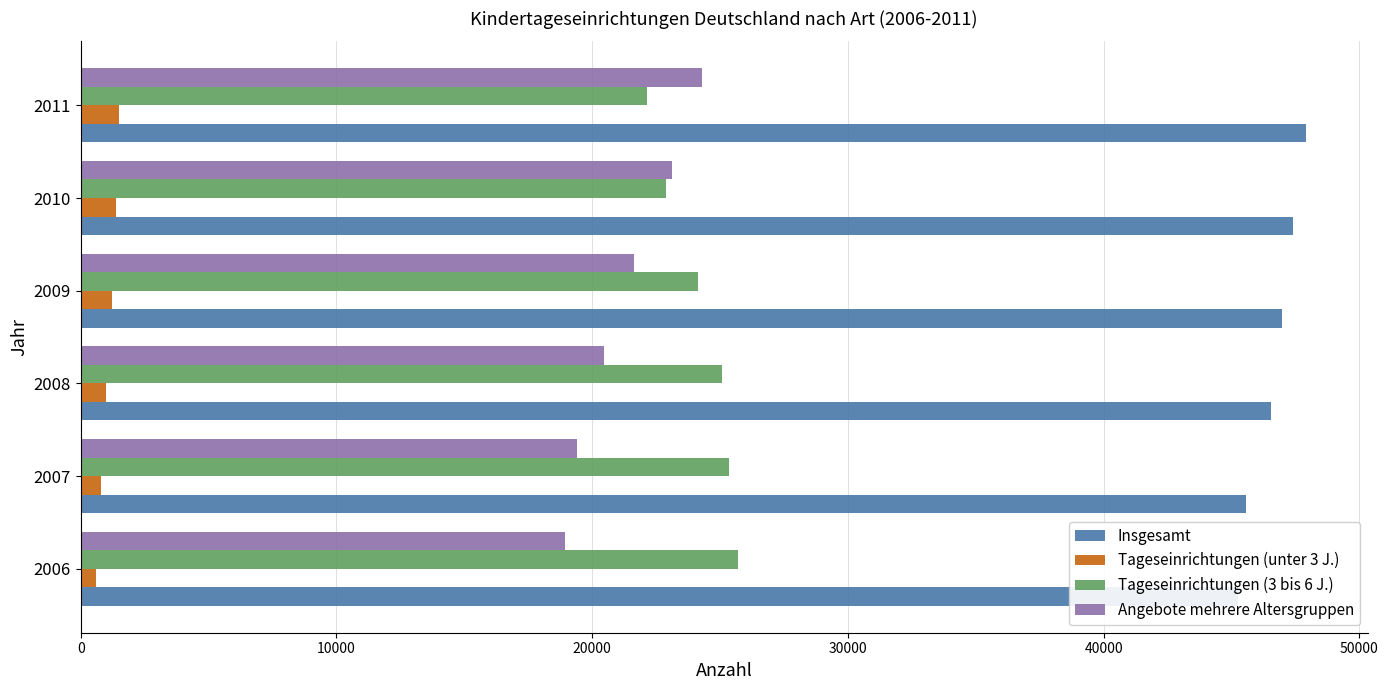

Reading left to right, transcribe all the data shown in this chart.

Insgesamt: 0=45252	10000=45552	20000=46543	30000=46986	40000=47412	50000=47929
Tageseinrichtungen (unter 3 J.): 0=605	10000=798	20000=1006	30000=1213	40000=1386	50000=1486
Tageseinrichtungen (3 bis 6 J.): 0=25699	10000=25335	20000=25069	30000=24138	40000=22892	50000=22156
Angebote mehrere Altersgruppen: 0=18948	10000=19419	20000=20468	30000=21635	40000=23134	50000=24287